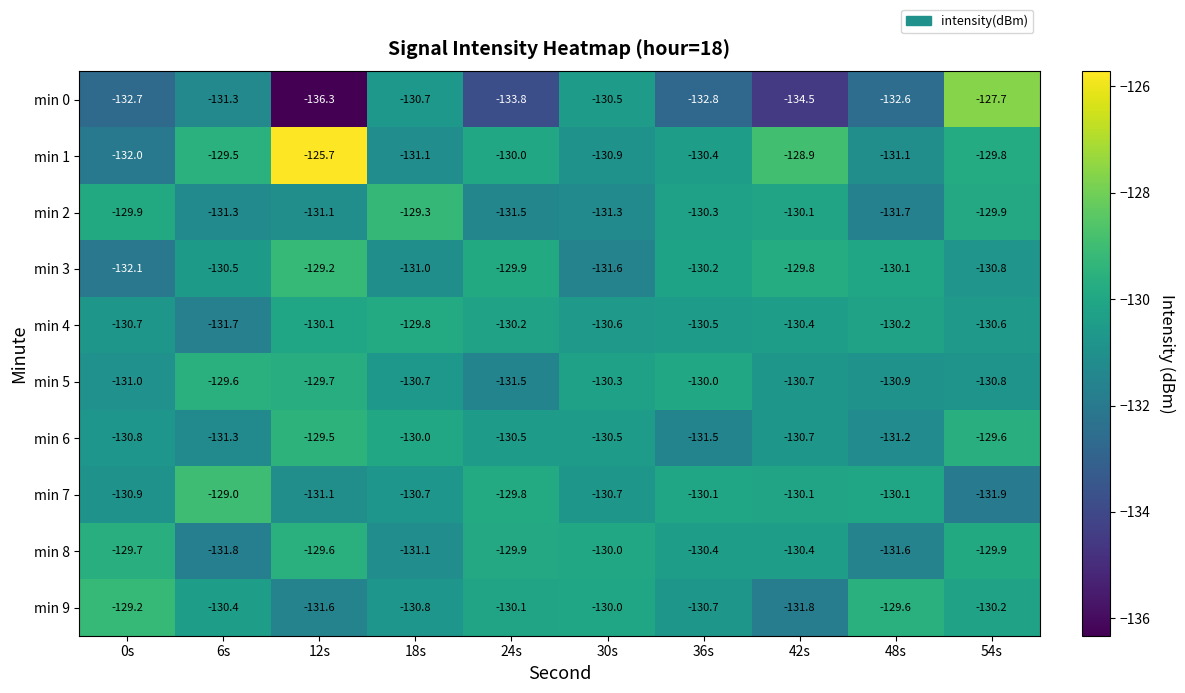

The value of min 1 at 12s is -125.7. True or false?

True